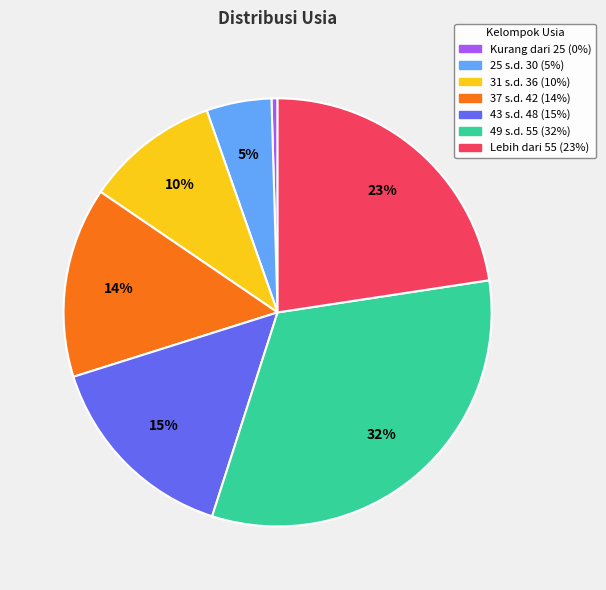

Which category has the smallest portion of the pie?

Kurang dari 25